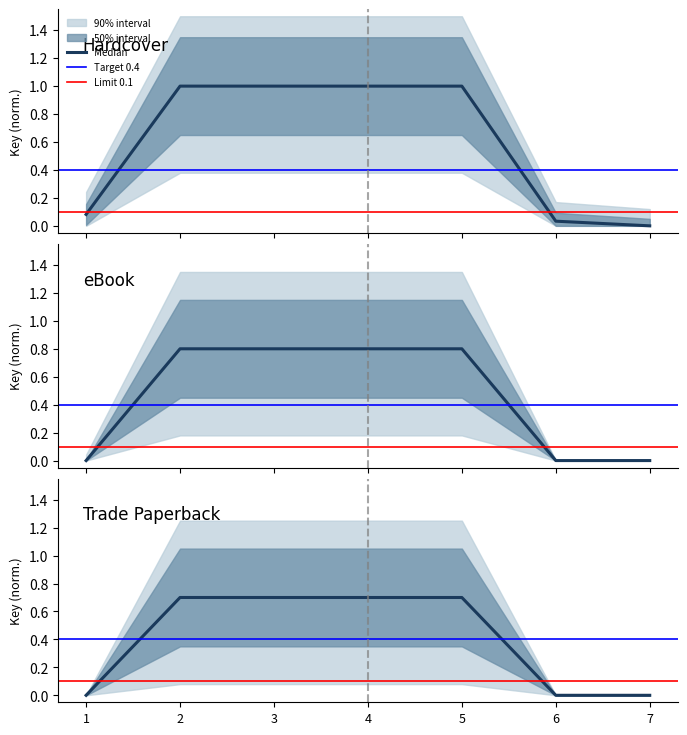

Which category has the highest value across all series?

2